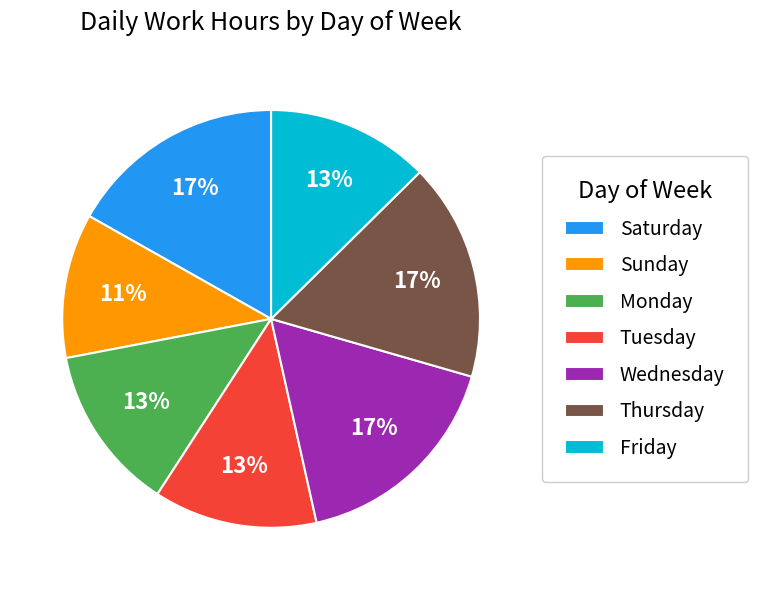

Count the number of slices in the pie.

7